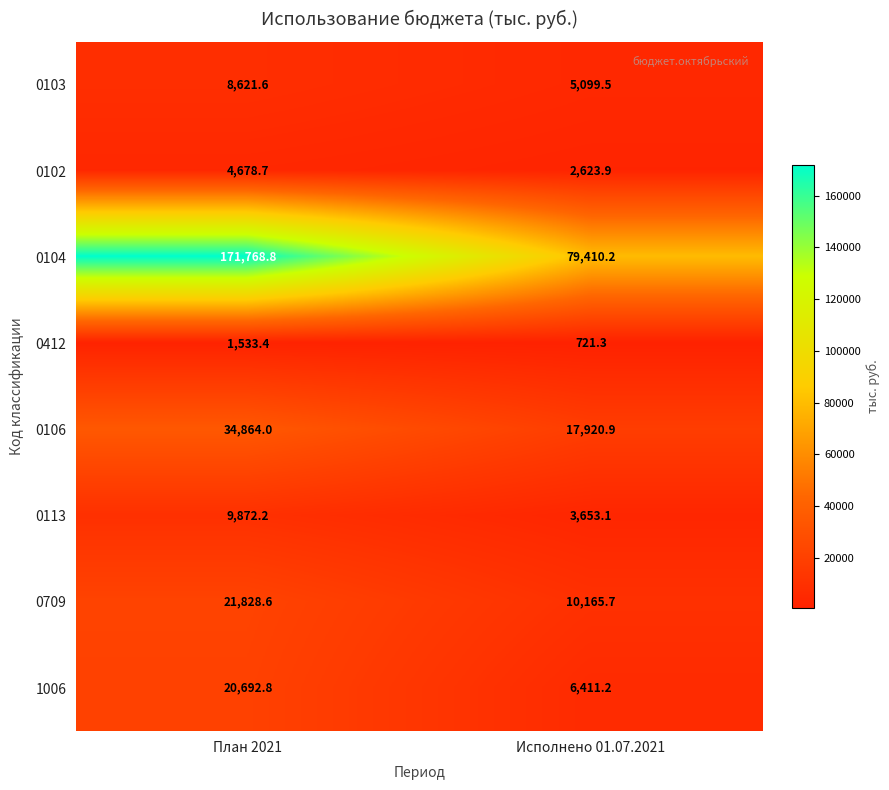

List the series in order of their peak value, lowest first.

0412, 0102, 0103, 0113, 1006, 0709, 0106, 0104